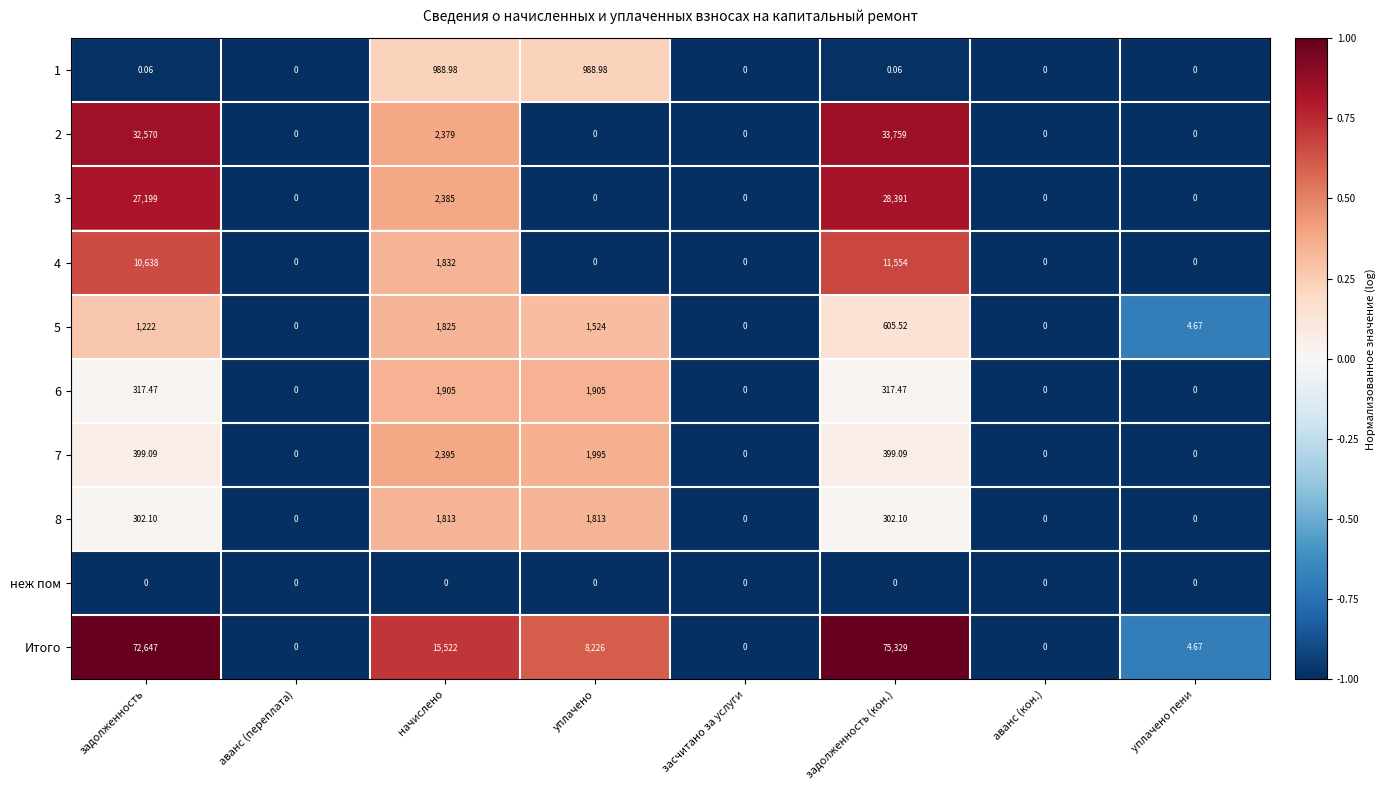

How many distinct data groups are displayed?

10